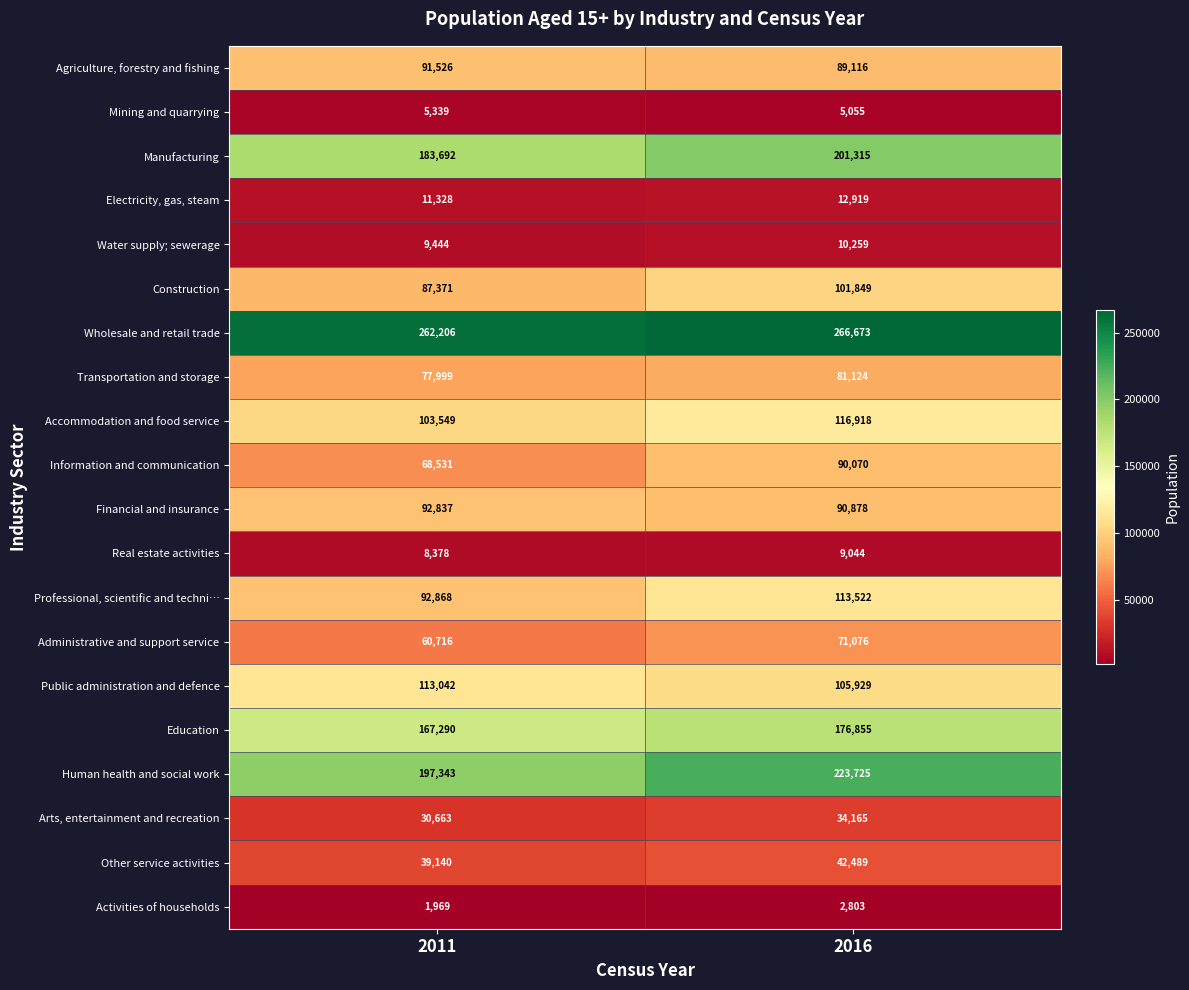

What is the approximate value of Water supply; sewerage at 2016, to the nearest 50?

10250